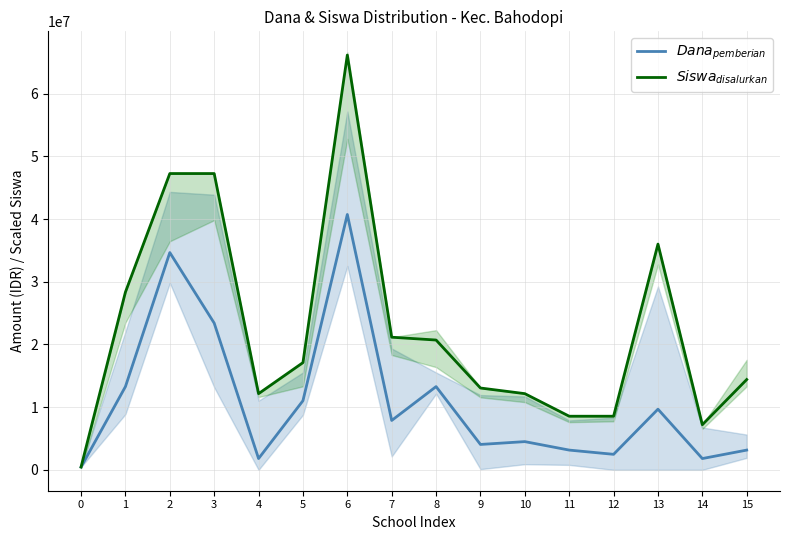

Does the chart have visible grid lines?

Yes